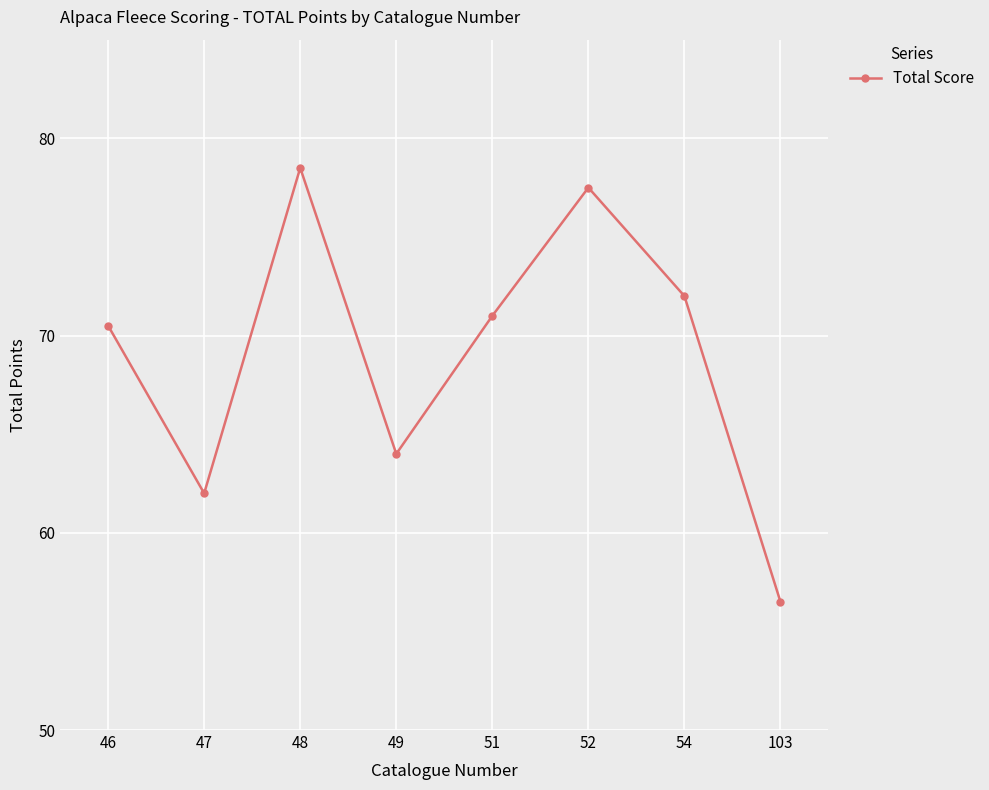

True or false: the data has more than 0 interior local peaks.

True